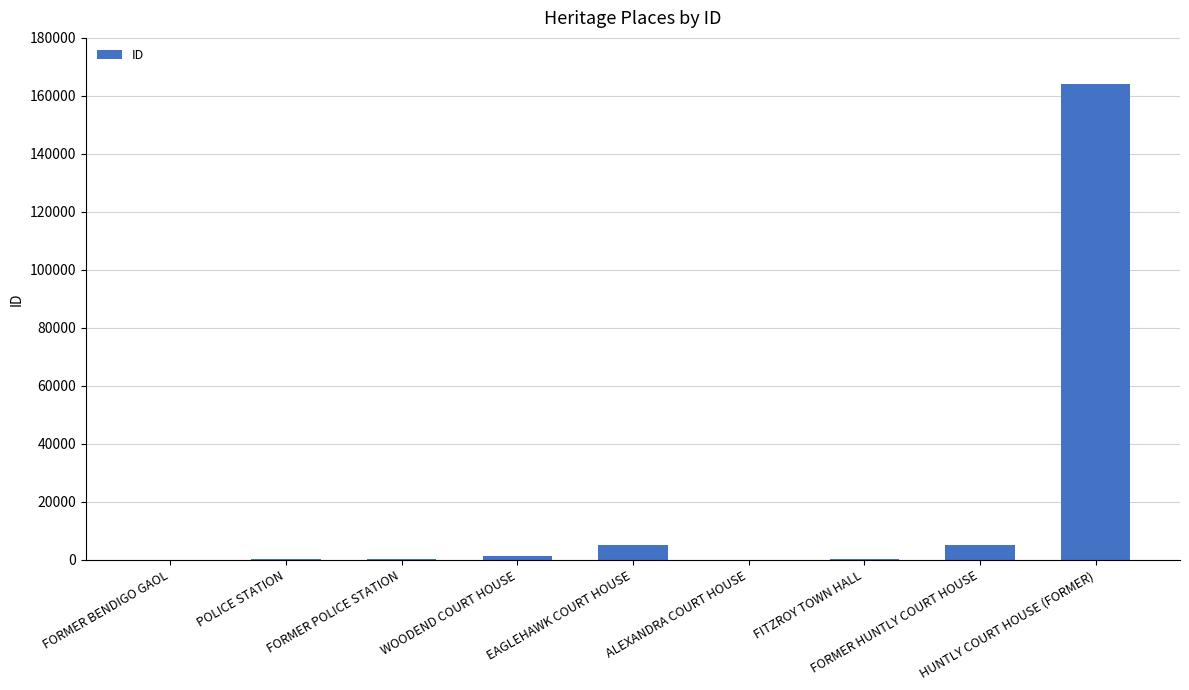

What is the sum of all values?

177061